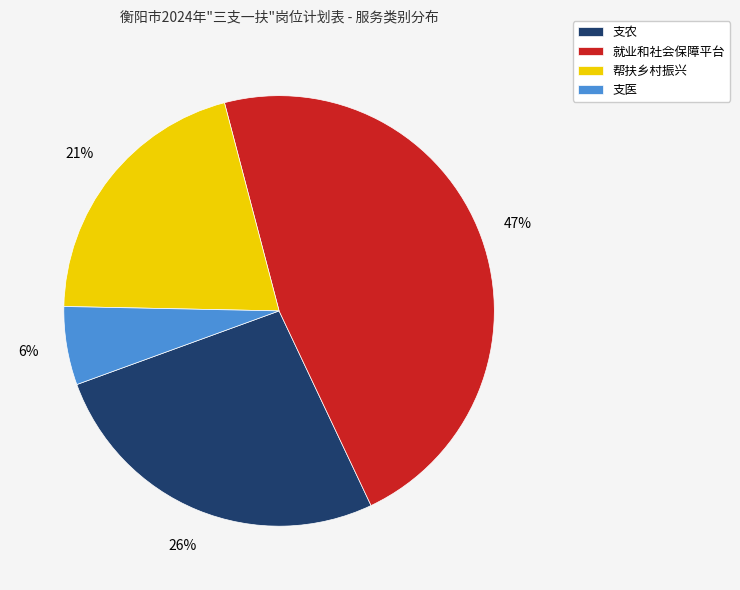

Rank the categories by value from lowest to highest.

支医, 帮扶乡村振兴, 支农, 就业和社会保障平台